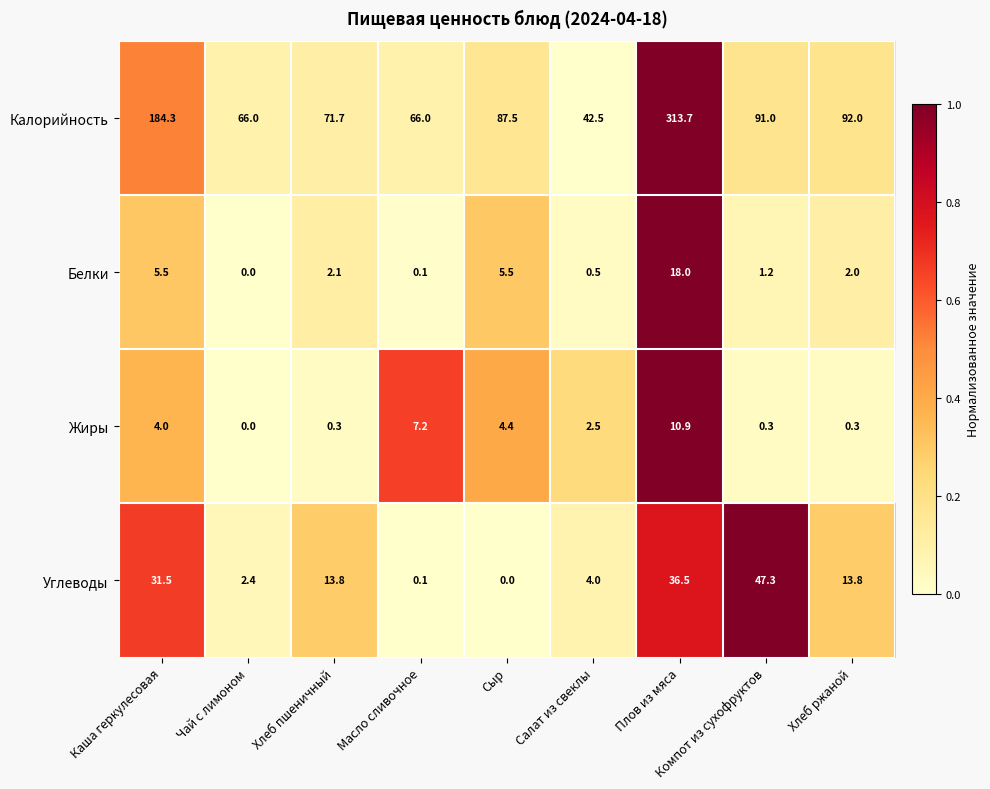

What is the greatest value displayed?

313.7